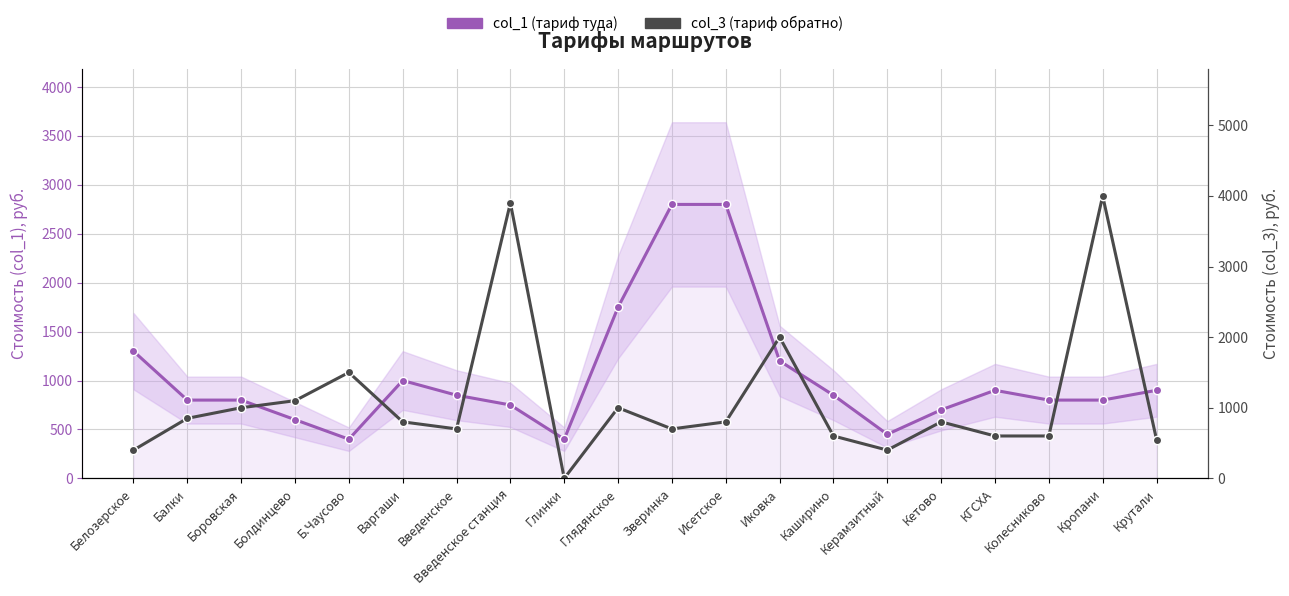

Is the value of col_3 (тариф обратно) at Балки greater than the value of col_1 (тариф туда) at Белозерское?

No